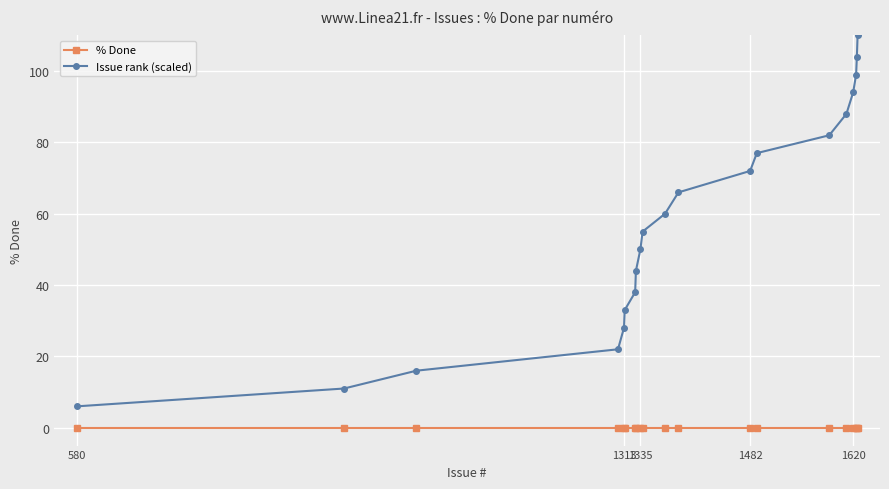

List the series in order of their peak value, highest first.

Issue rank (scaled), % Done